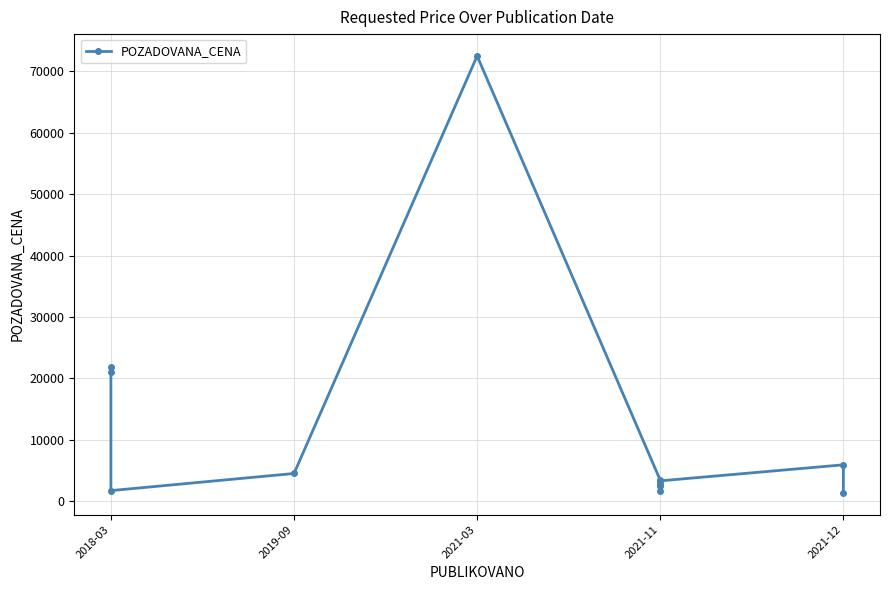

What is the sum of the values at 2021-11 and 2018-03?

24690